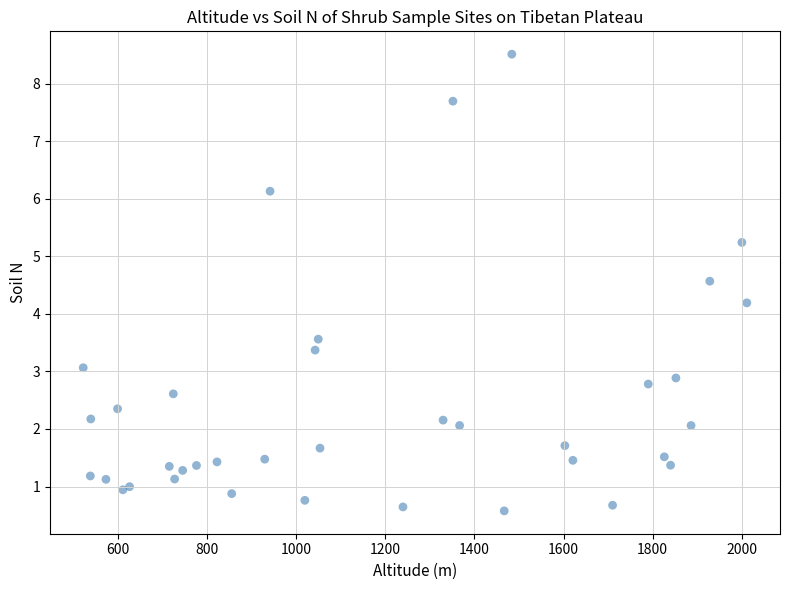

What Y value in the scatter plot is closest to 4?

4.2